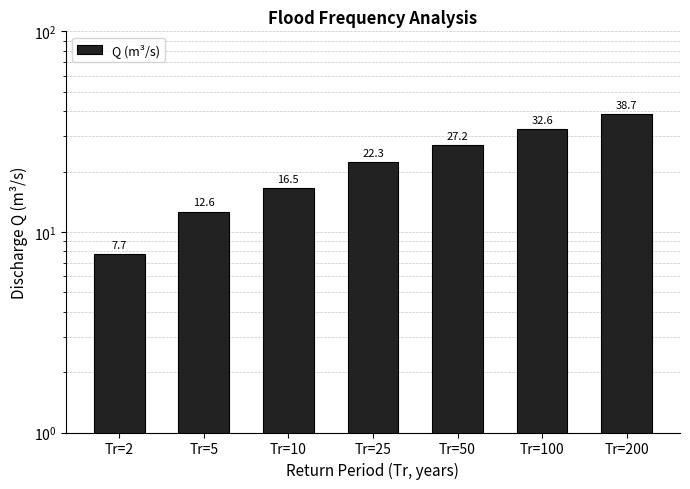

What is the approximate value at Tr=2?

7.7